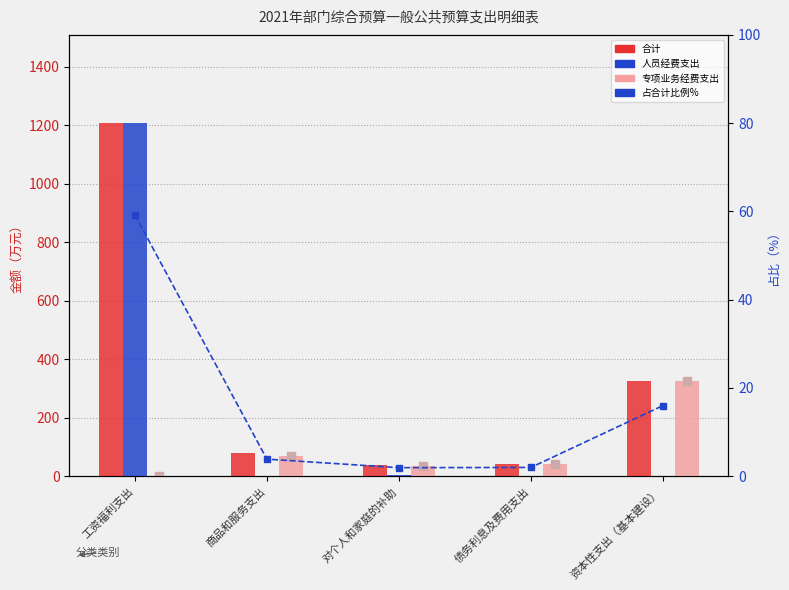

What is the total value across all series at 工资福利支出?

2474.6